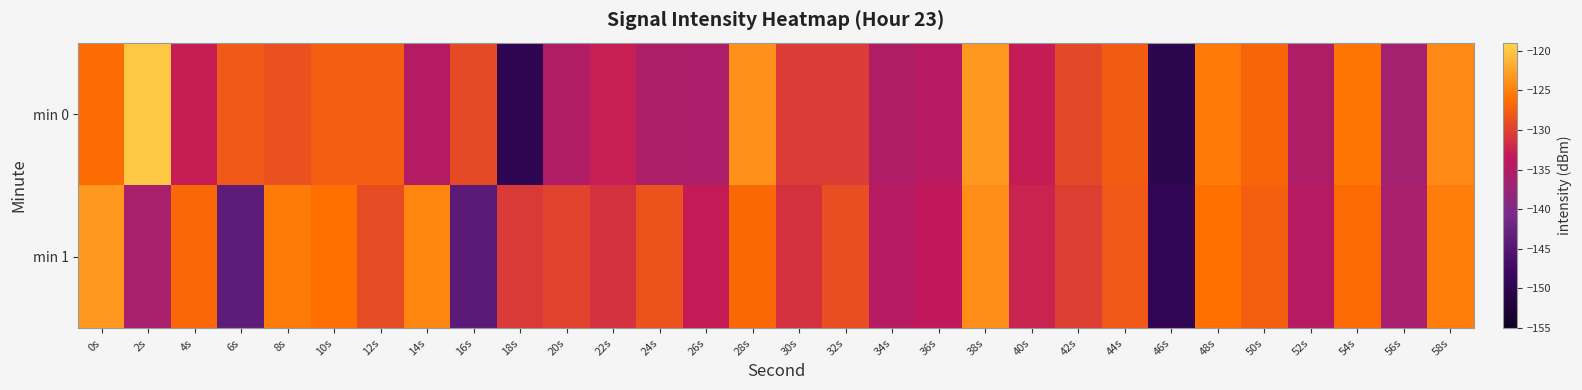

Which series has the widest spread of values?

min 0